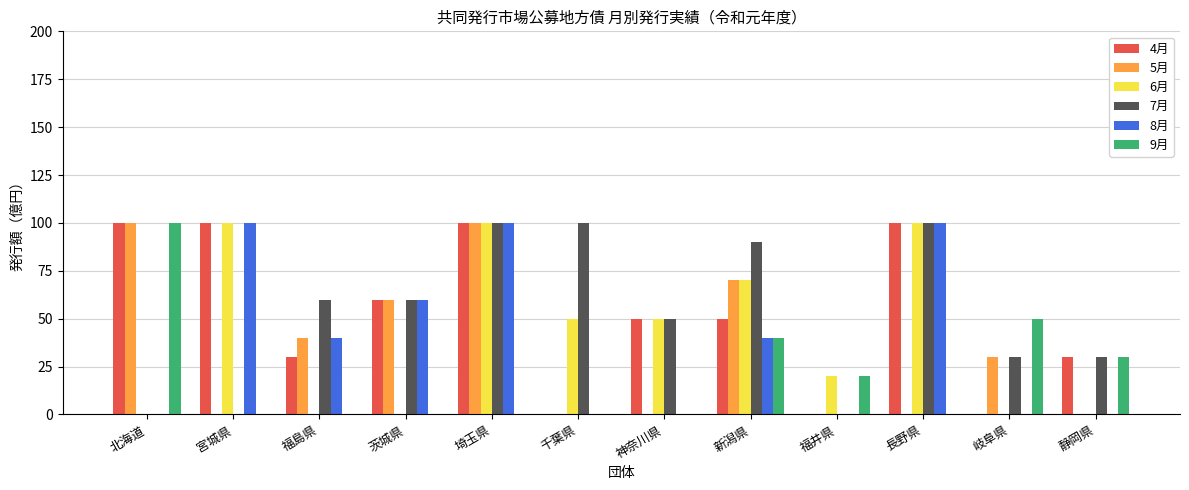

What is the approximate value of 8月 at 福島県?

40